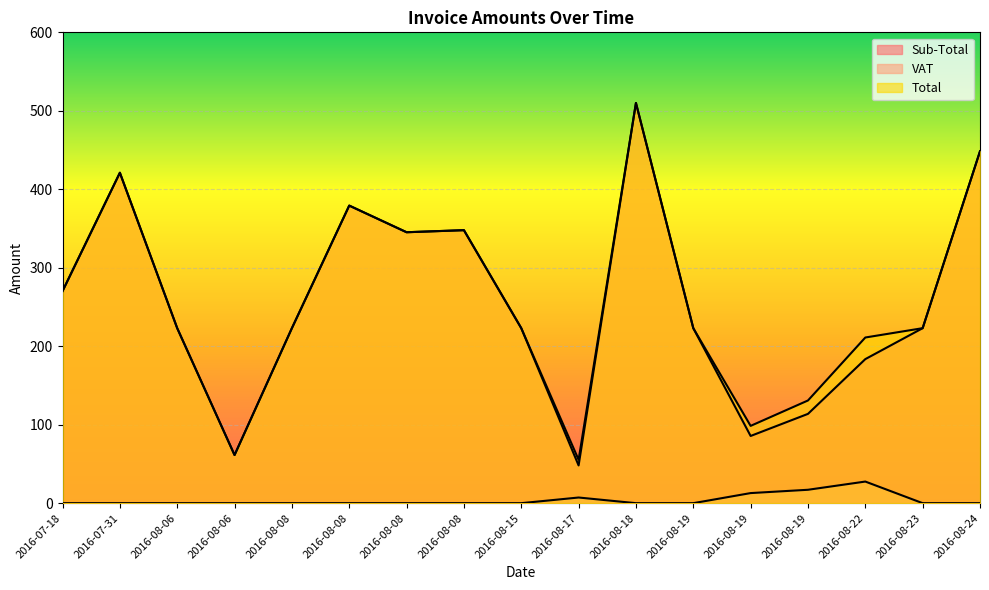

Between 2016-08-06 and 2016-08-15, which series saw the biggest shift?

Sub-Total